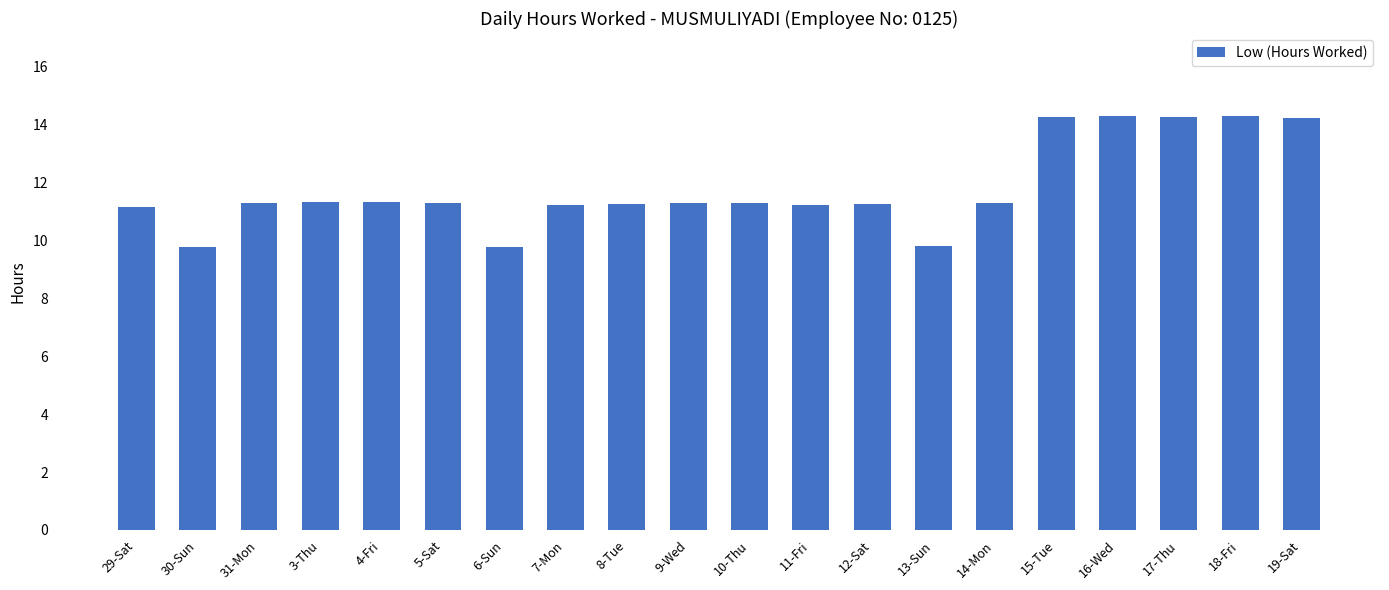

Count the number of categories in the chart.

20